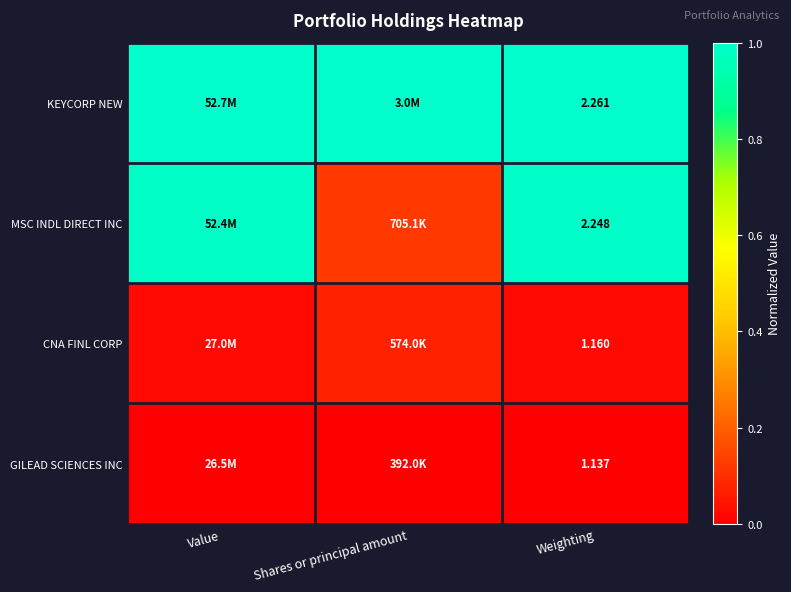

What is the difference between the highest and lowest values at Value?

1.0